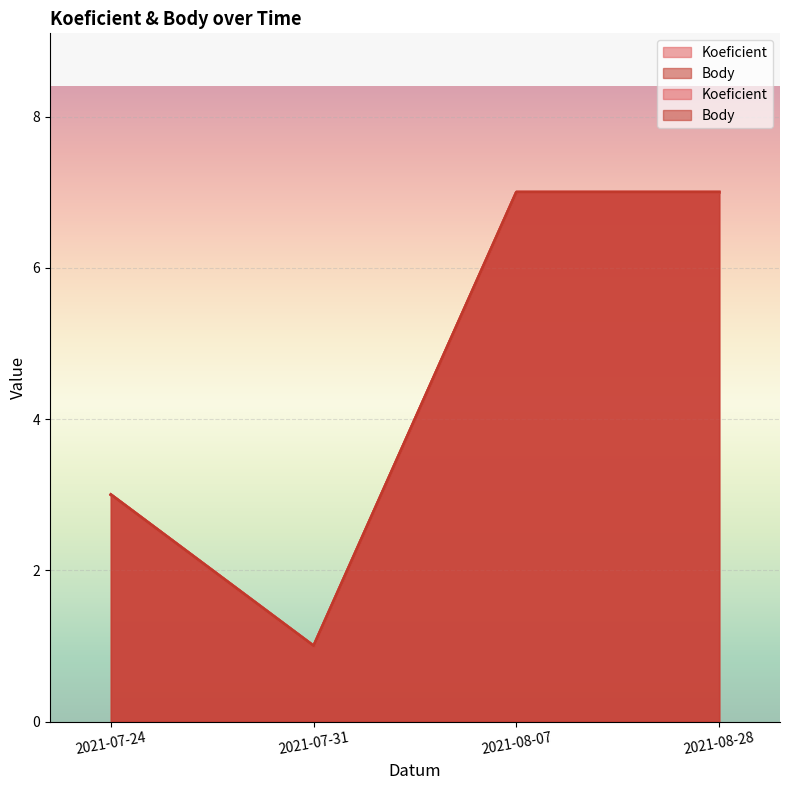

What is the label of the 2nd point from the right?

2021-08-07